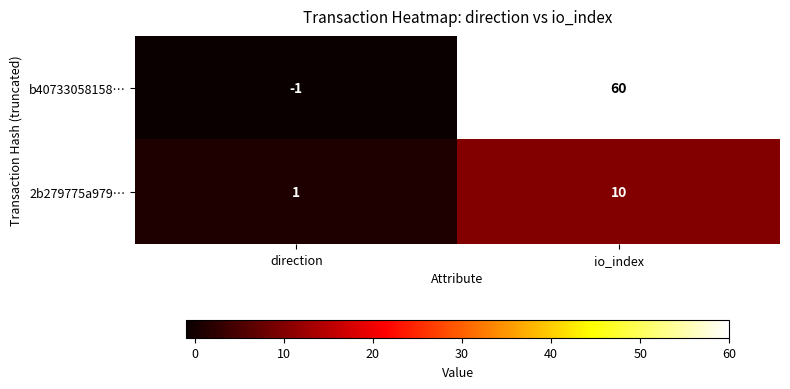

Which series has the largest range (max minus min)?

b40733058158…